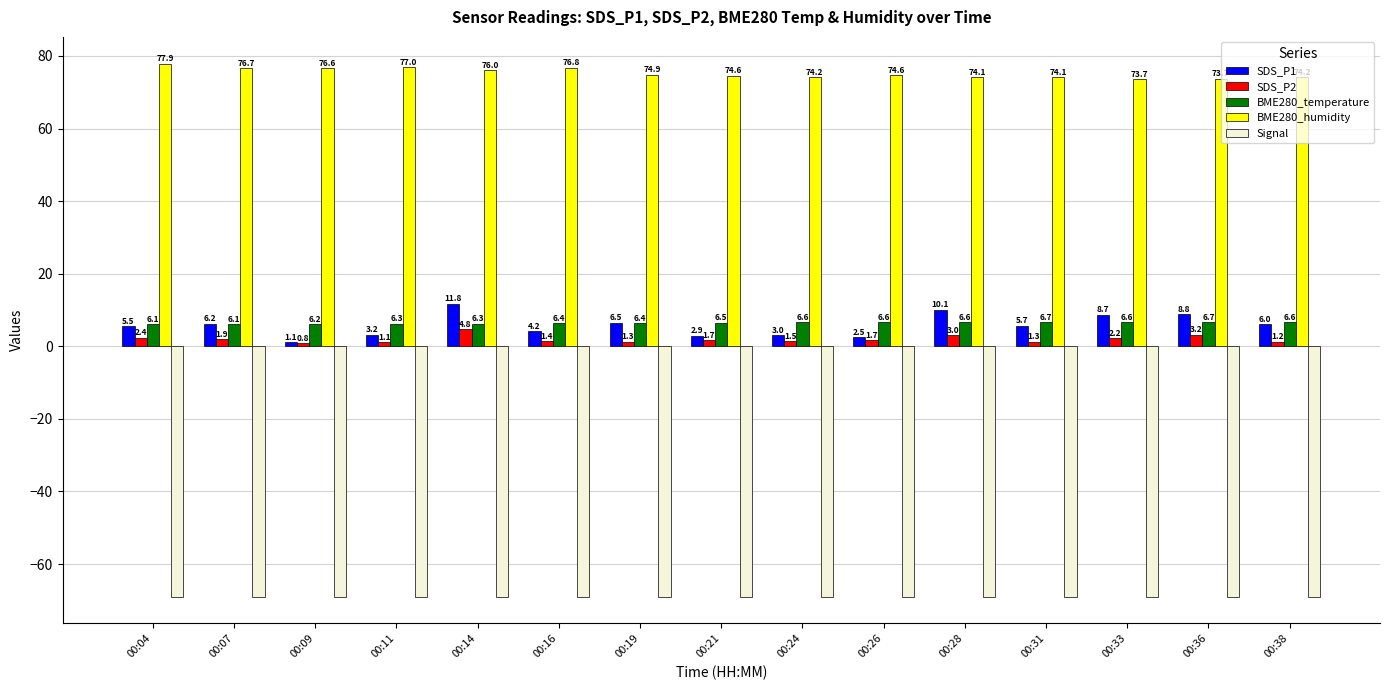

Is the value of SDS_P2 at 00:24 greater than the value of BME280_temperature at 00:28?

No